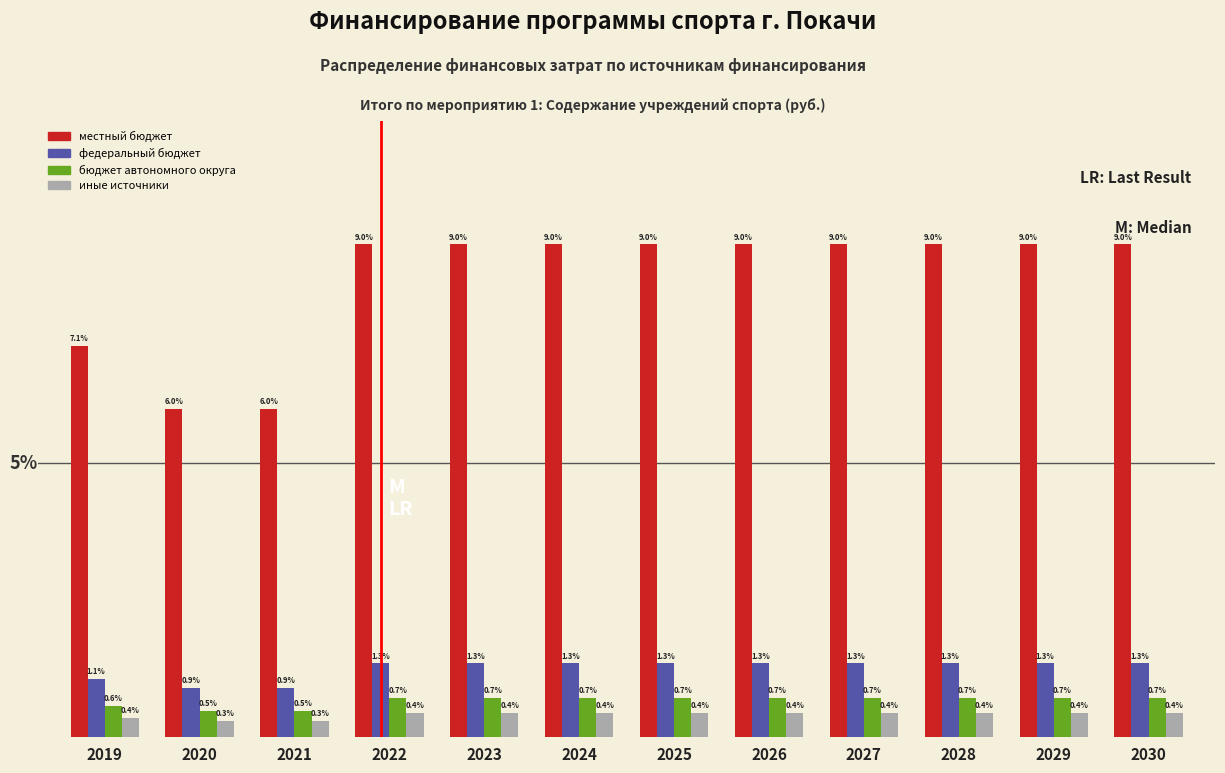

Which series has the largest total across all categories?

местный бюджет